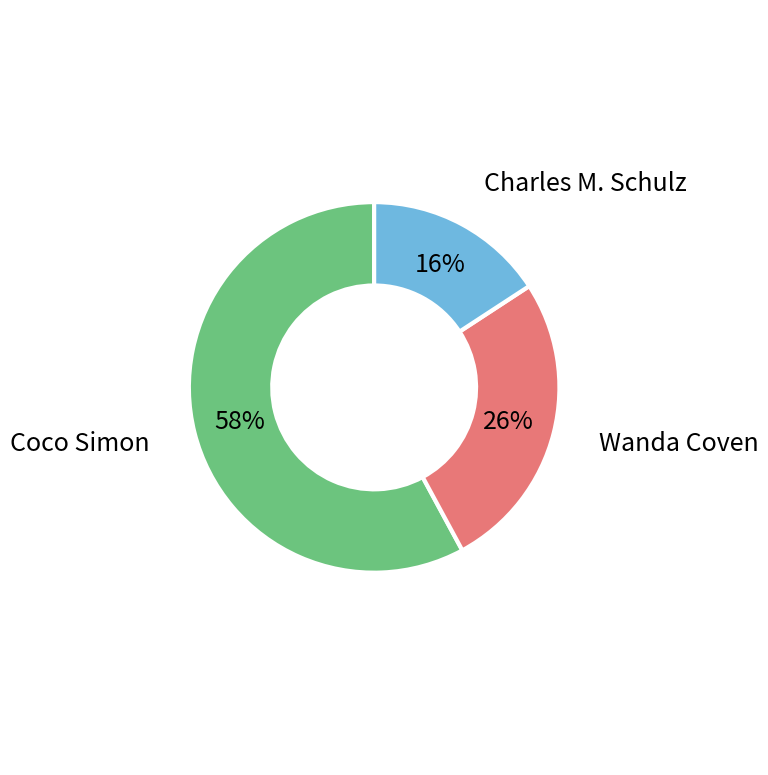

To the nearest percent, what is the difference between the largest and smallest slice percentages?

42%